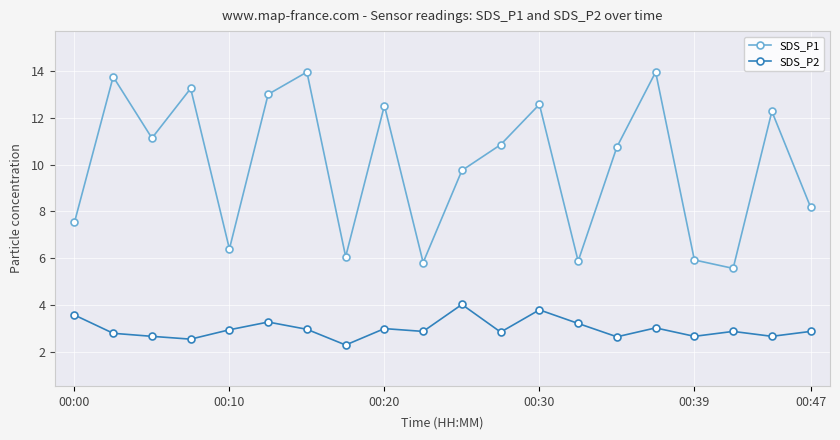

True or false: SDS_P2 has more than 2 interior local peaks.

True